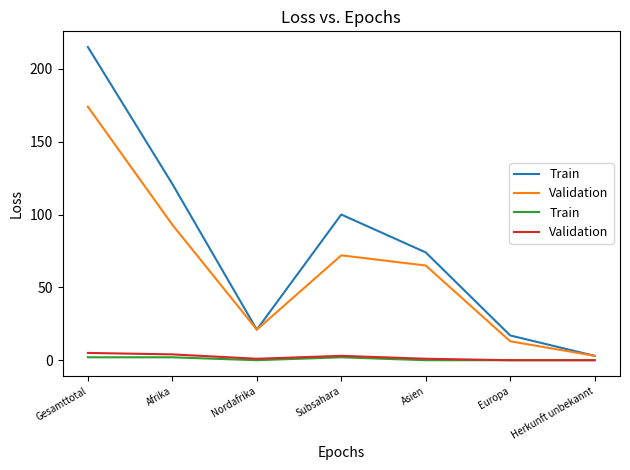

True or false: Validation and Train cross at least once.

False